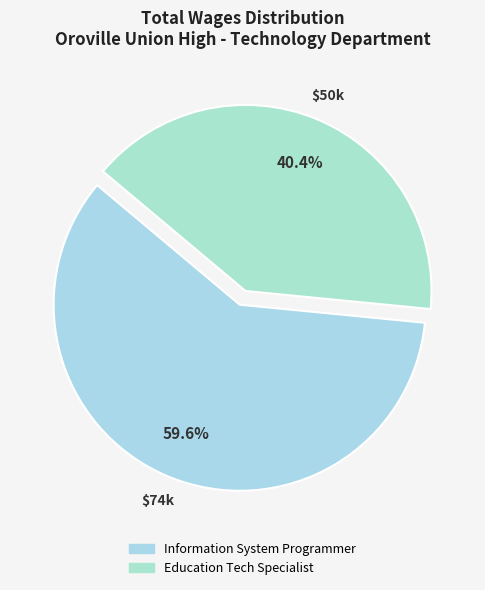

What percentage is NOT represented by Information System Programmer?

40.4%